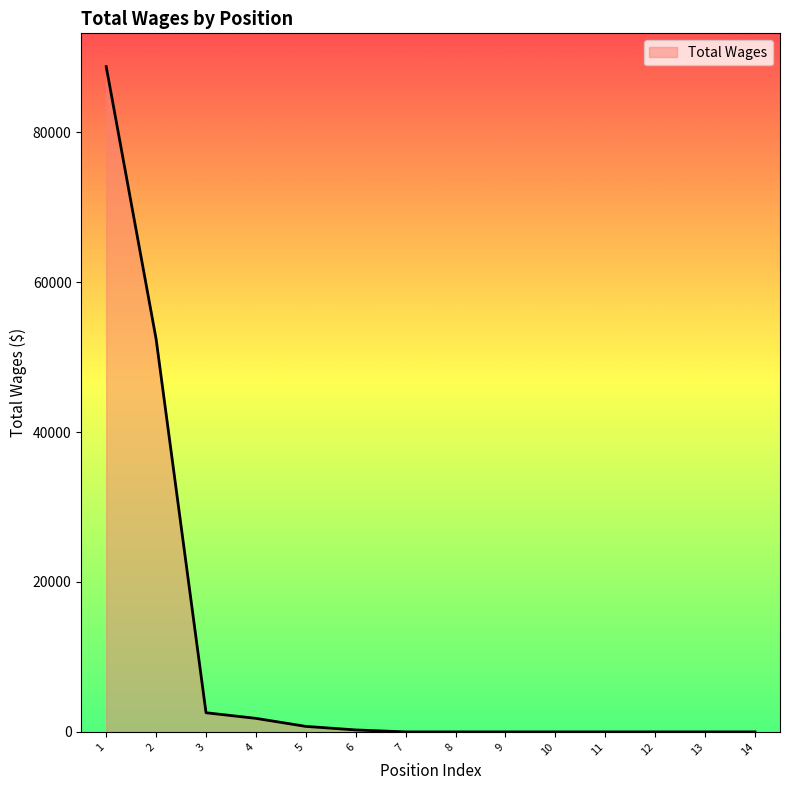

What is the sum of all values?

146515